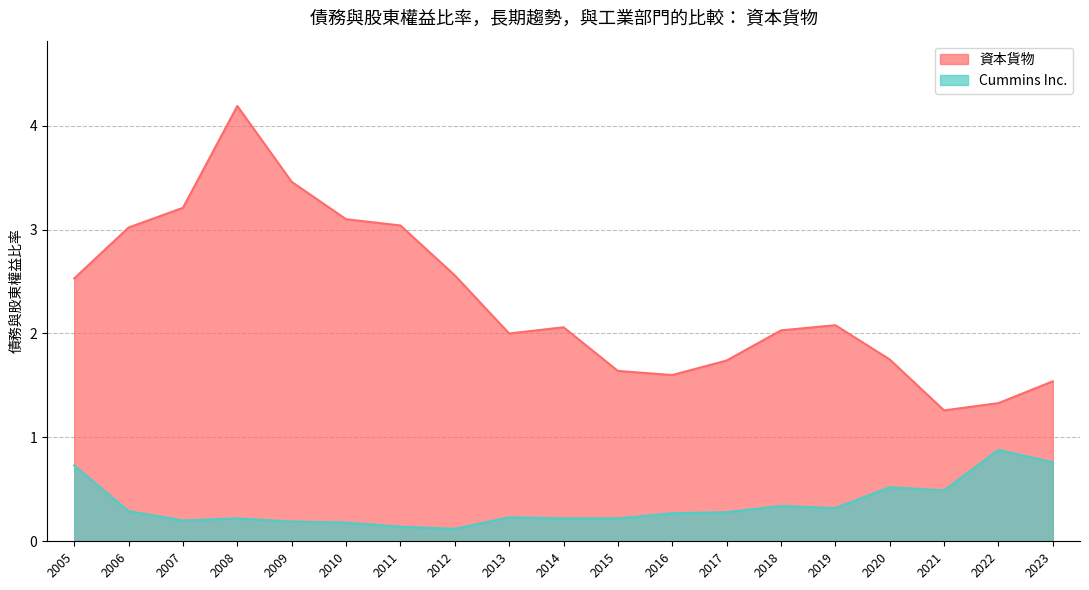

Count the Cummins Inc. values in the range 0 to 1.

19